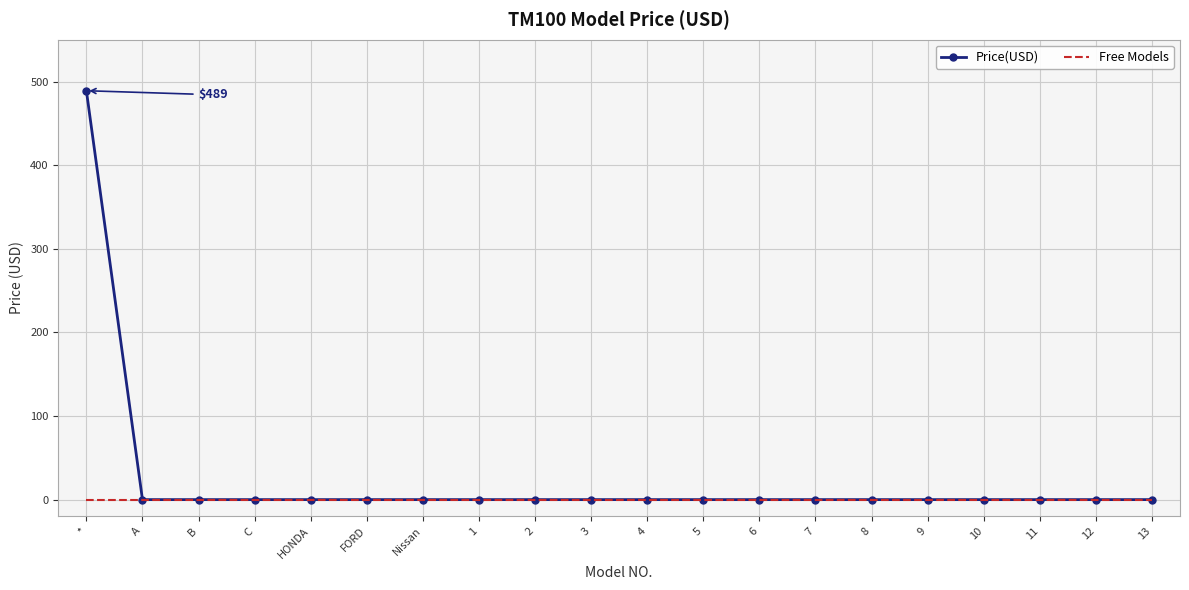

Rank the series by their average value, from lowest to highest.

Free Models, Price(USD)